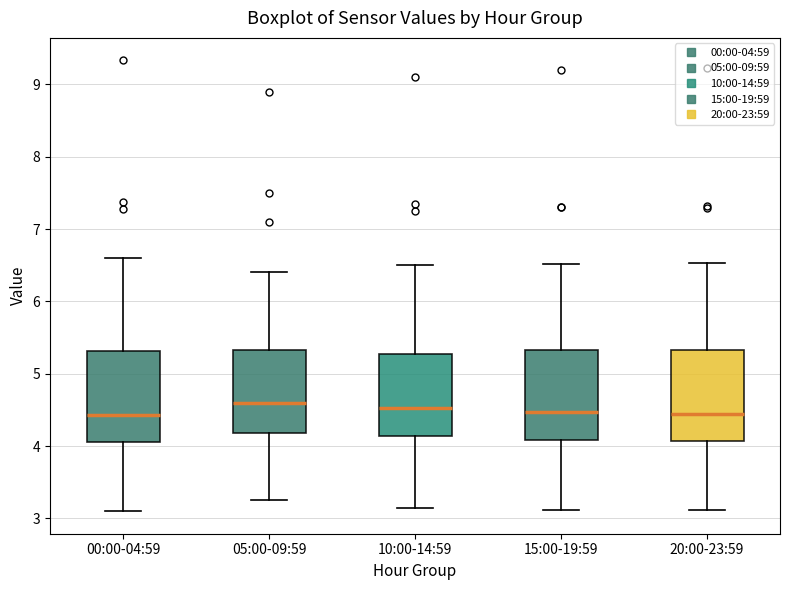

Reading left to right, read every box against the y-axis: the position of its median line, the range the box covers, and the ends of its whiskers. The values are not printed on the chart, so give them approximately, as read against the axis.

00:00-04:59: median 4.4, box 4.1 to 5.3, whiskers 3.1 to 6.6
05:00-09:59: median 4.6, box 4.2 to 5.3, whiskers 3.3 to 6.4
10:00-14:59: median 4.5, box 4.1 to 5.3, whiskers 3.2 to 6.5
15:00-19:59: median 4.5, box 4.1 to 5.3, whiskers 3.1 to 6.5
20:00-23:59: median 4.4, box 4.1 to 5.3, whiskers 3.1 to 6.5